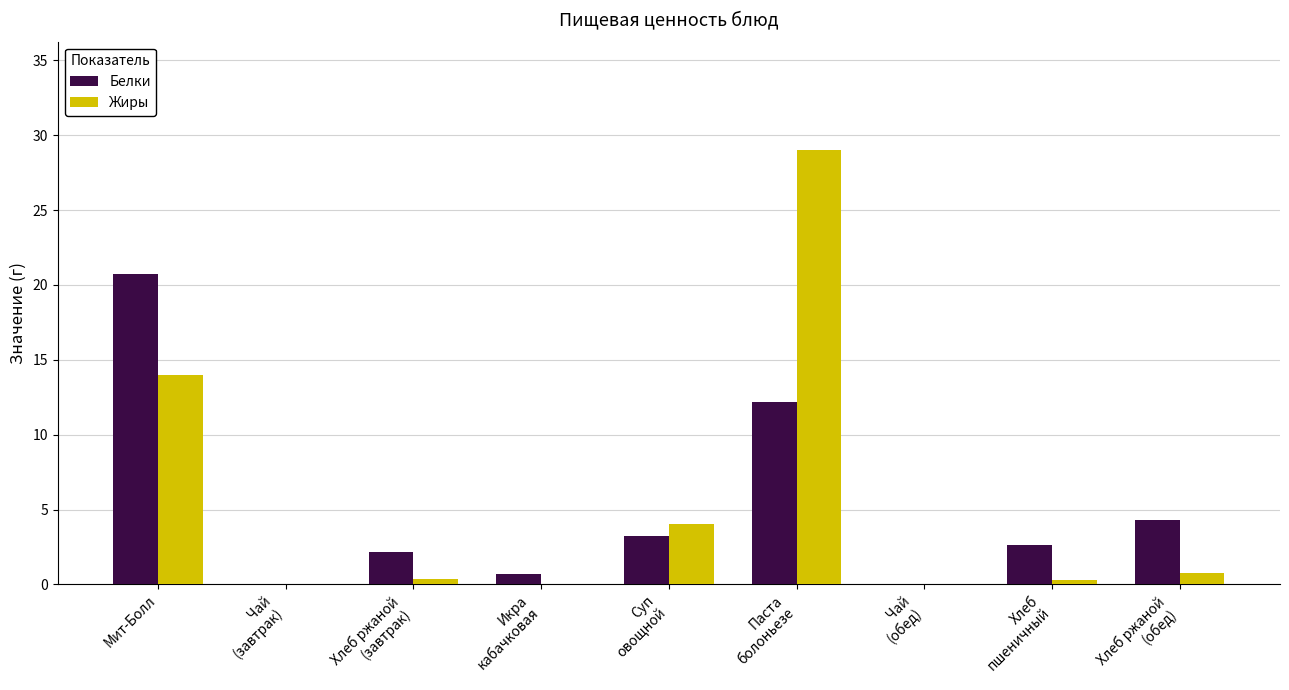

What is the maximum value shown in the chart?

29.0